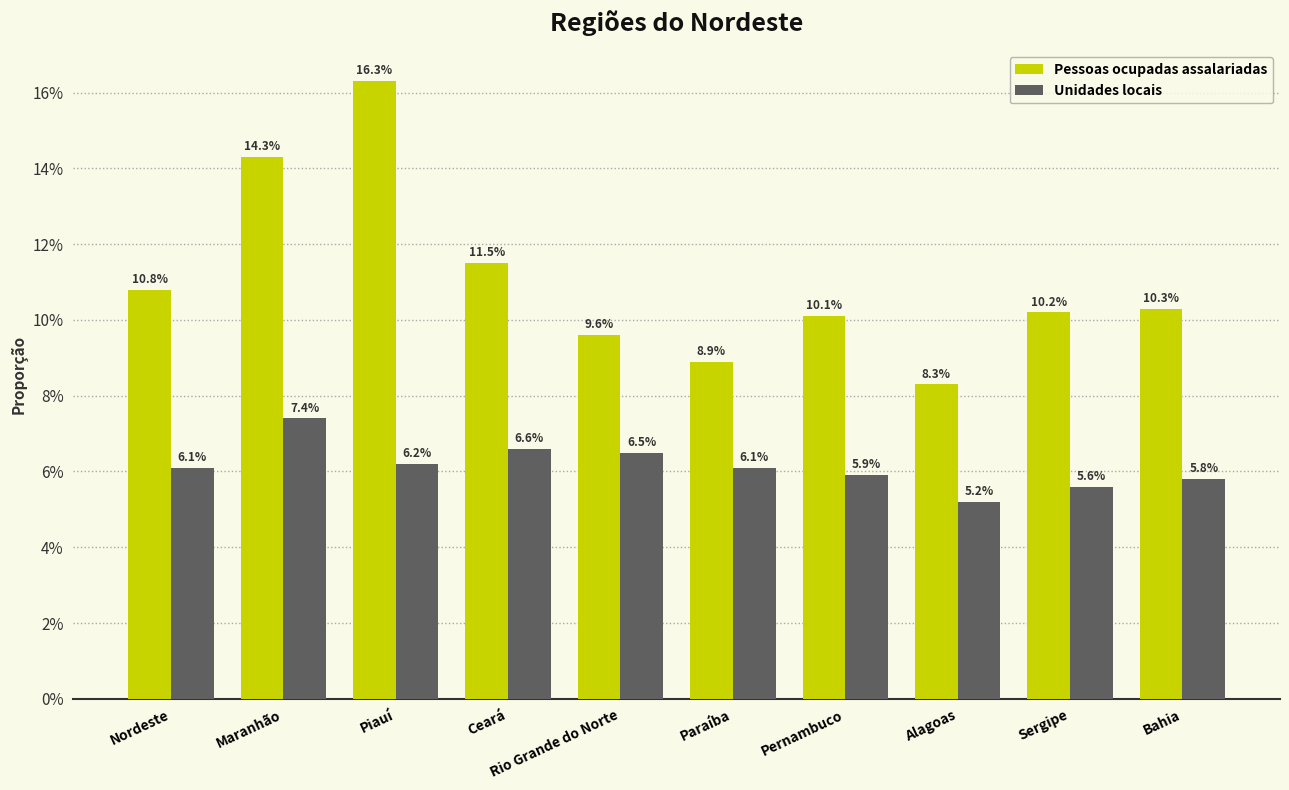

Rank the series by their maximum value, from highest to lowest.

Pessoas ocupadas assalariadas, Unidades locais